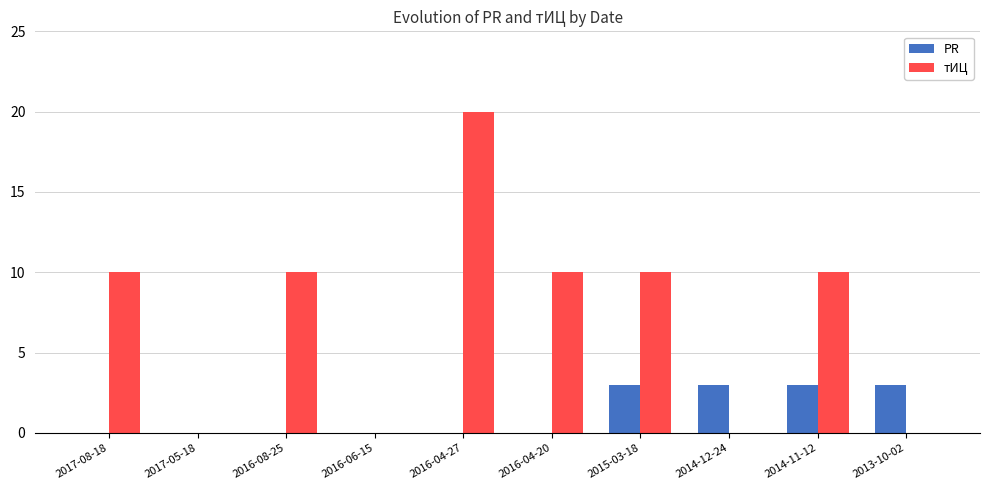

Count the PR values in the range 0 to 3.

10